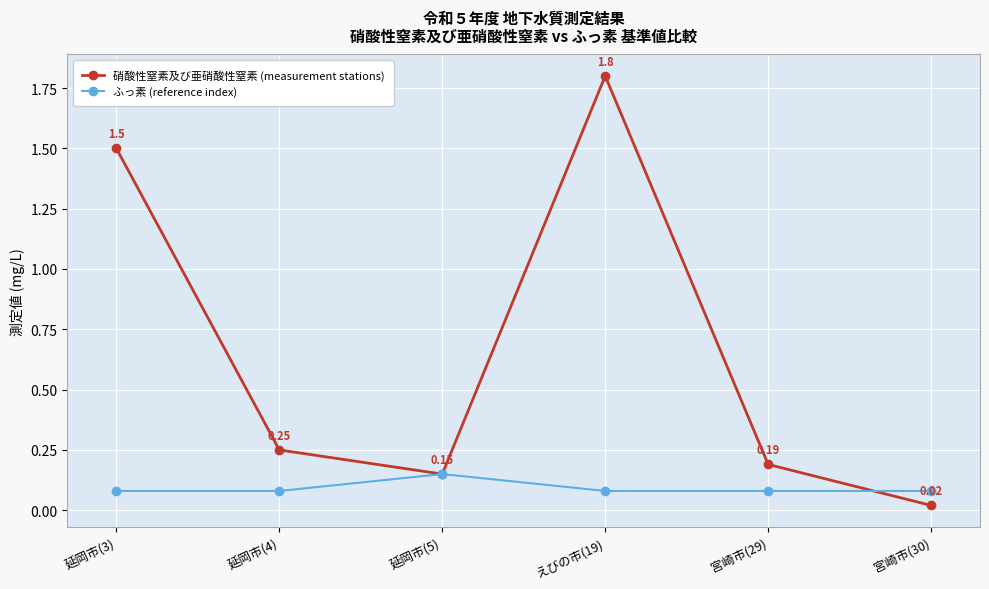

True or false: 硝酸性窒素及び亜硝酸性窒素 (measurement stations) and ふっ素 (reference index) cross at least once.

True